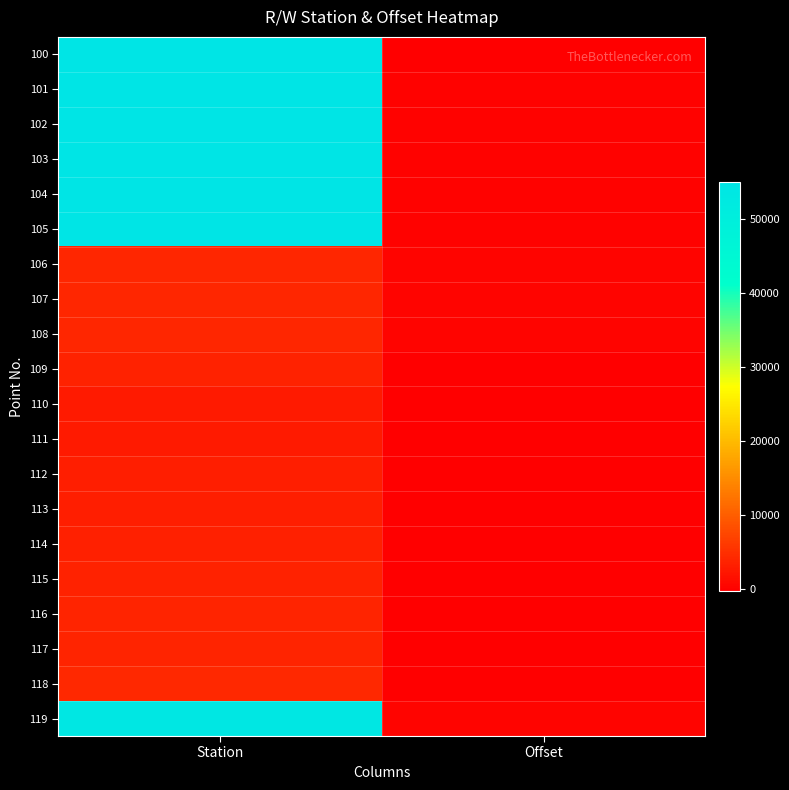

Which has a higher value, Offset or Station?

Station